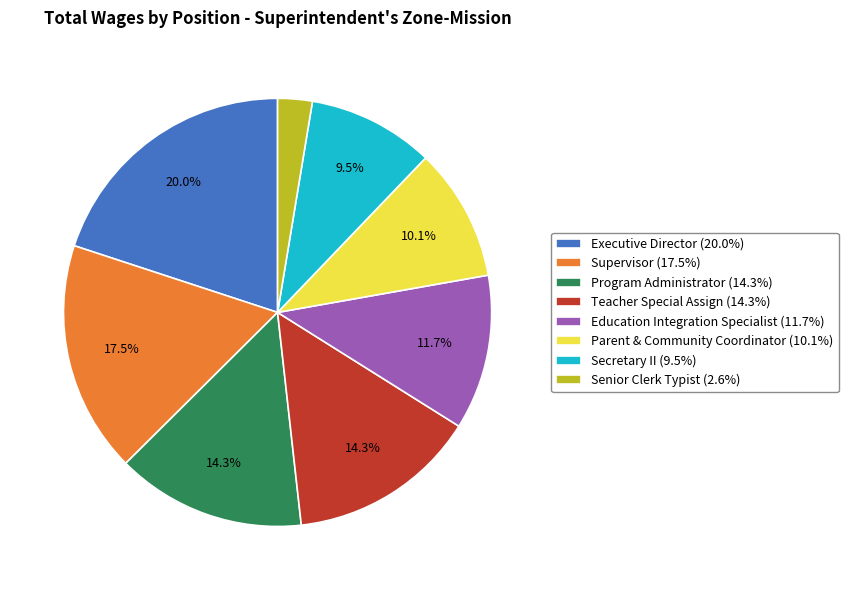

Is there a majority slice in this chart?

No